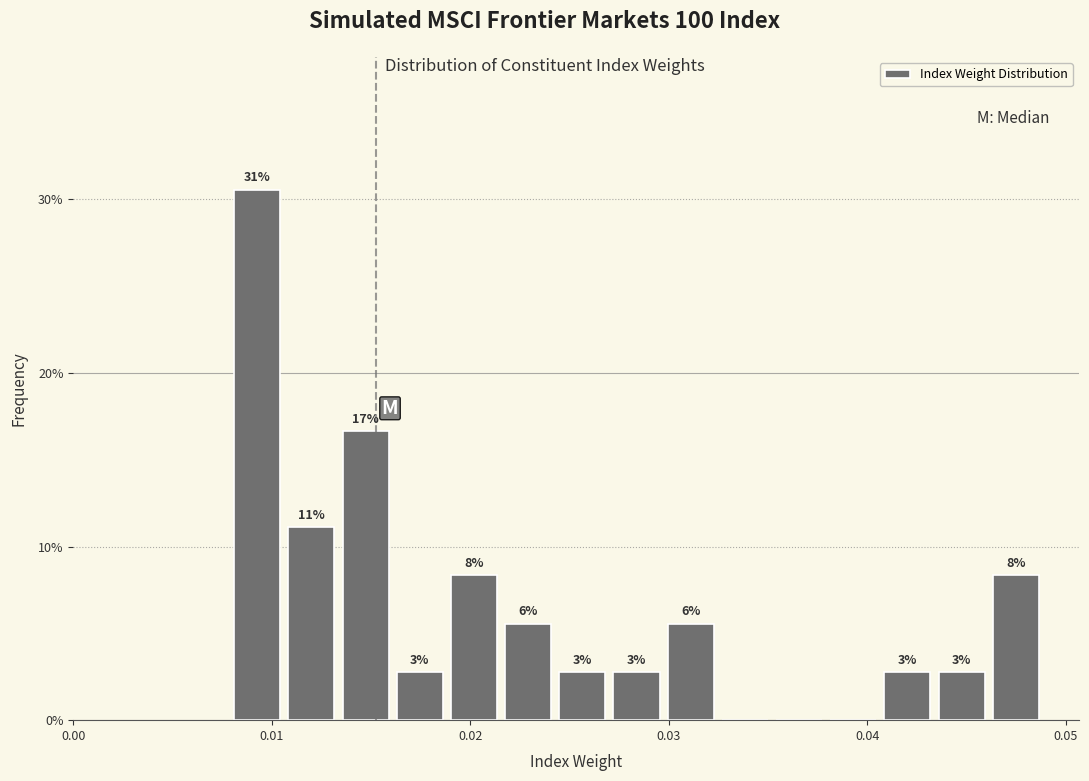

Around what value on the x-axis is the tallest bar? Give the approximate position of its centre, as read against the axis.

0.009